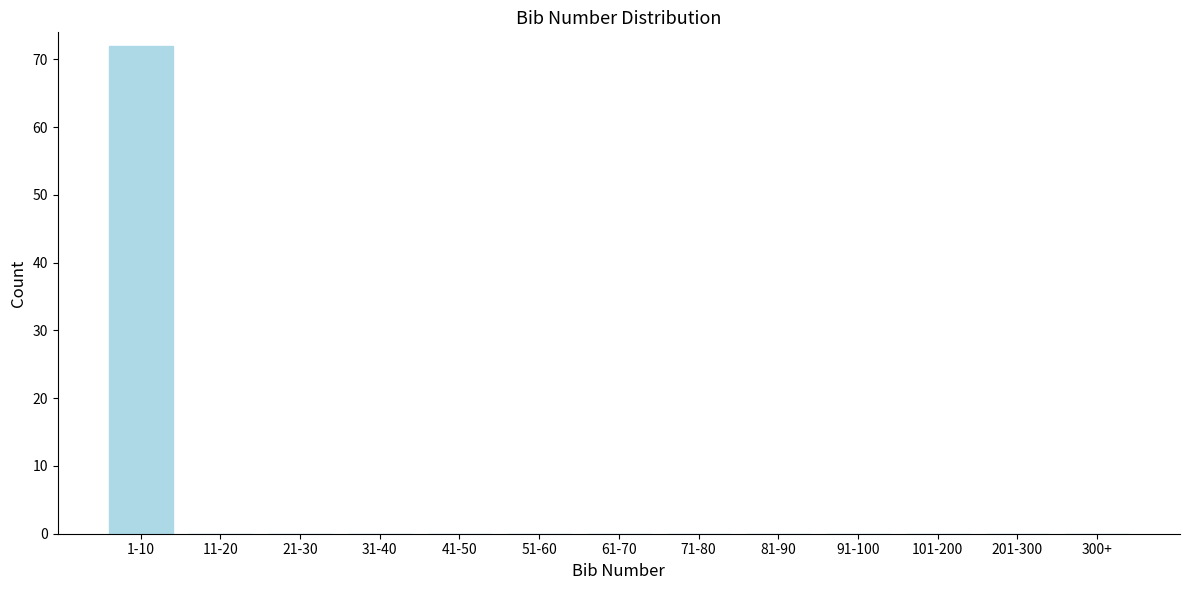

Reading left to right, list all the values displayed in this chart.

1-10=72	11-20=0	21-30=0	31-40=0	41-50=0	51-60=0	61-70=0	71-80=0	81-90=0	91-100=0	101-200=0	201-300=0	300+=0